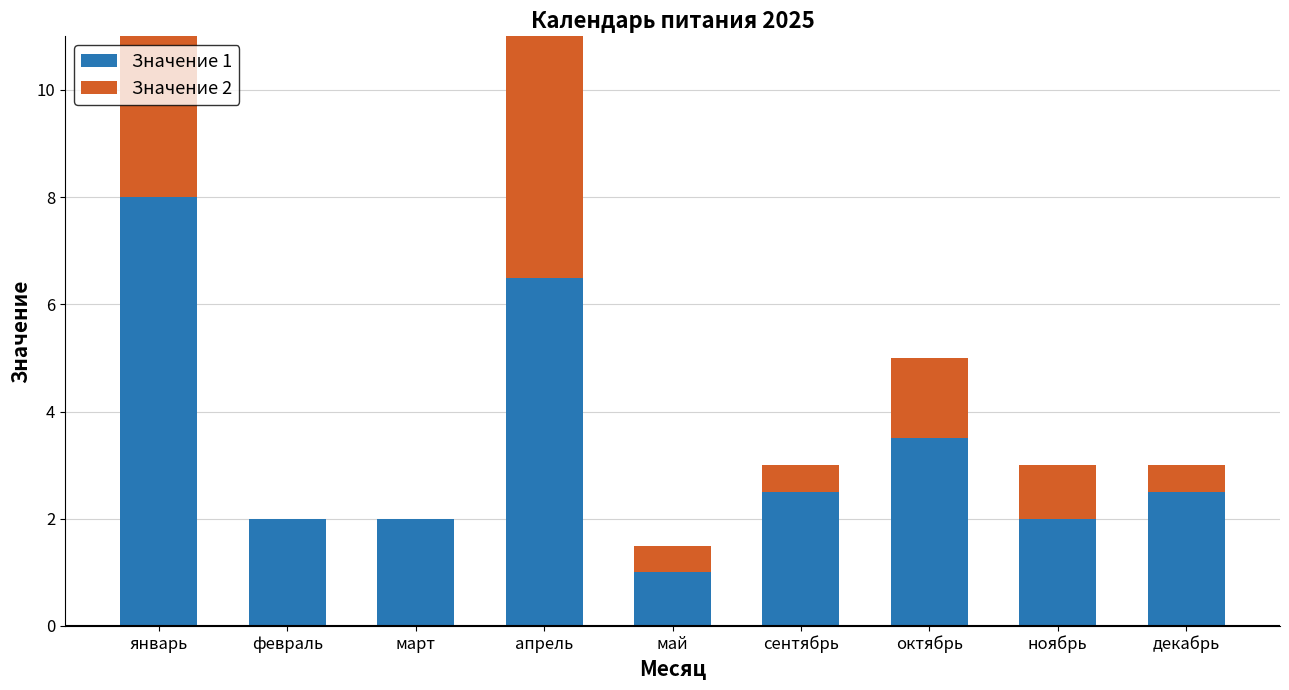

At ноябрь, list the series in order from largest to smallest.

Значение 1, Значение 2